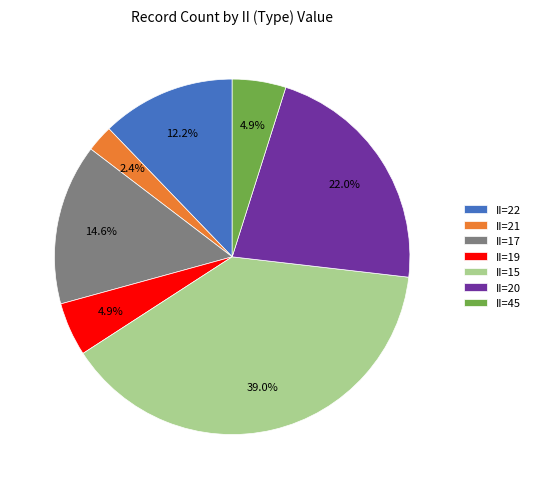

What is the ratio of the value at II=22 to the value at II=20?

0.6